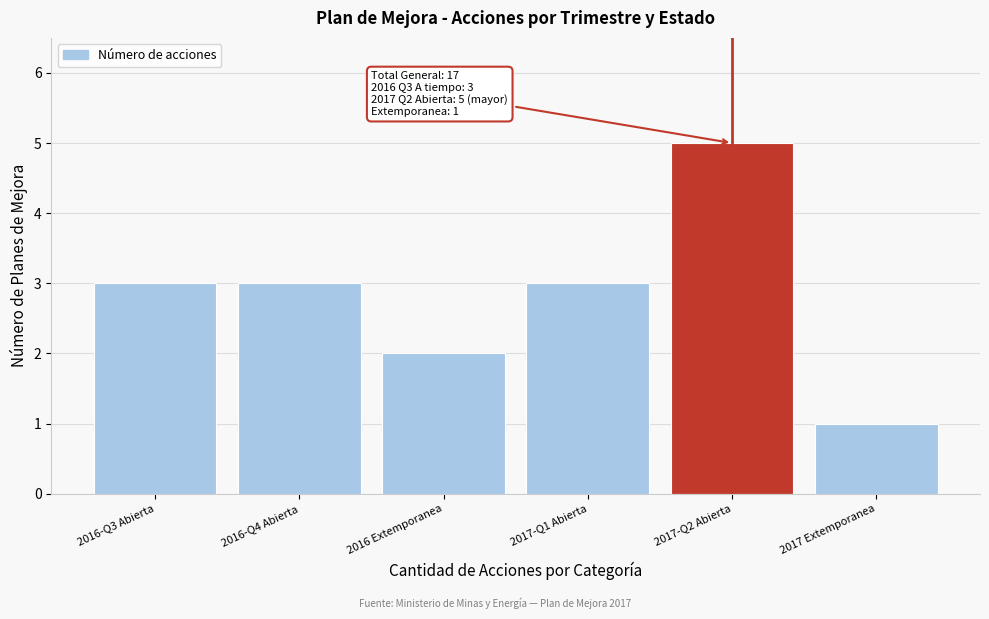

Reading left to right, list all the values displayed in this chart.

3	3	2	3	5	1